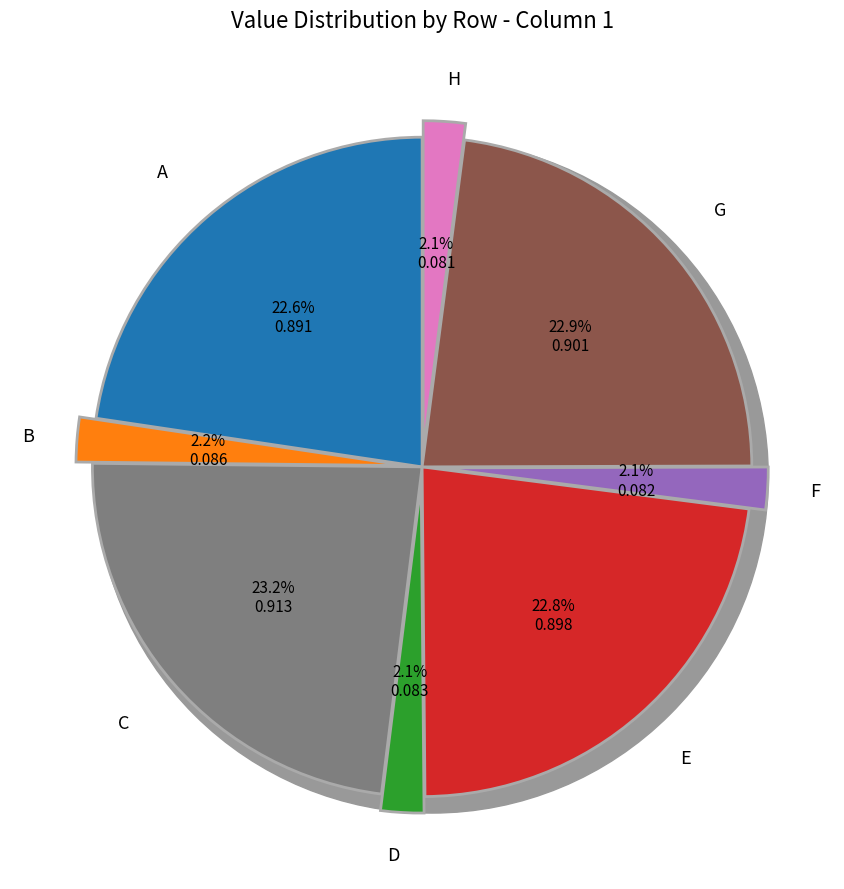

To the nearest percent, what is the difference between the C and F slice percentages?

21%